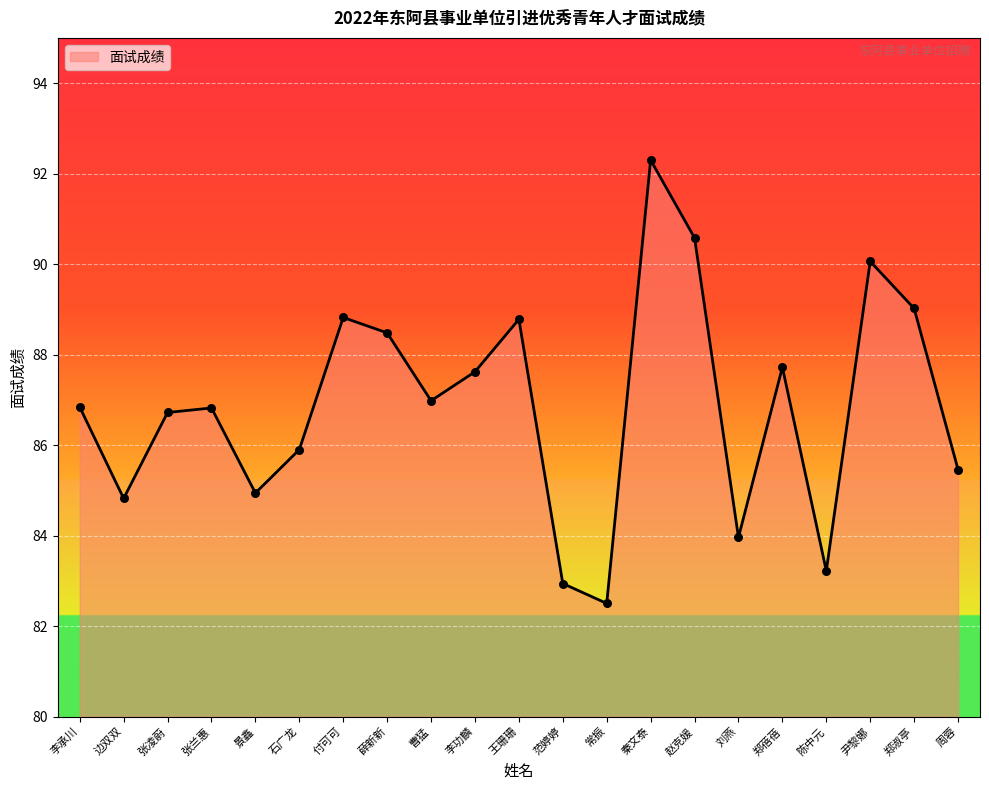

Between 陈中元 and 范婷婷, which is larger?

陈中元